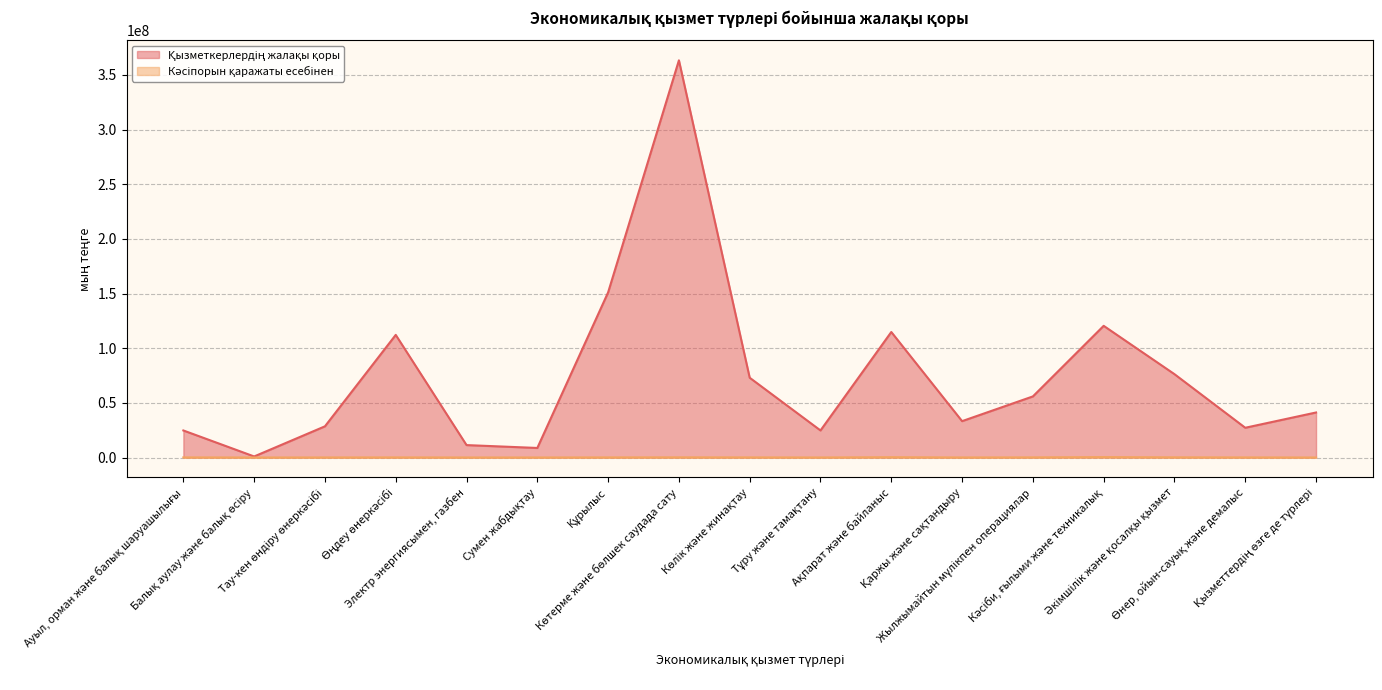

What is the label of the 2nd point from the right?

Өнер, ойын-сауық және демалыс